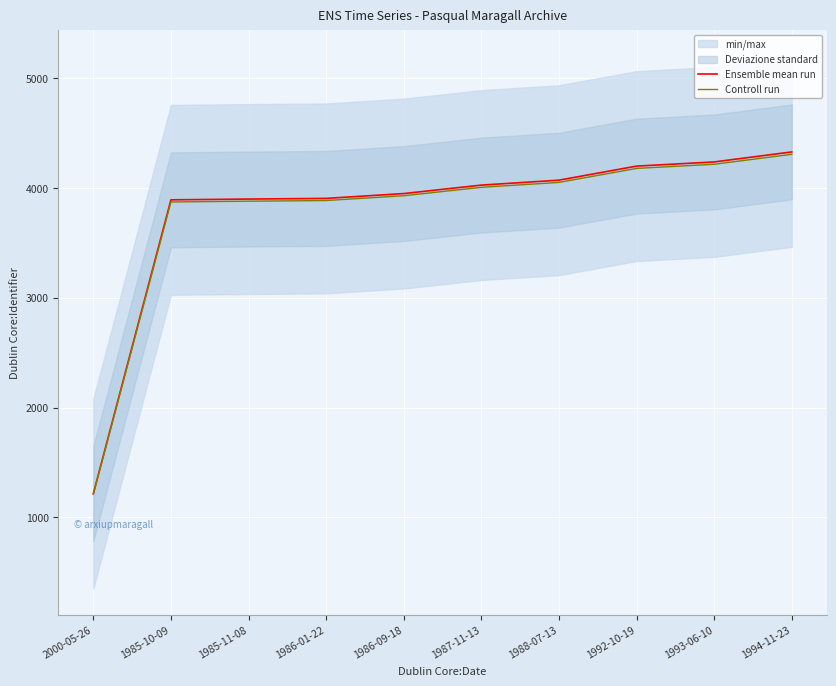

Read the Ensemble mean run value at 1985-11-08.

3899.0